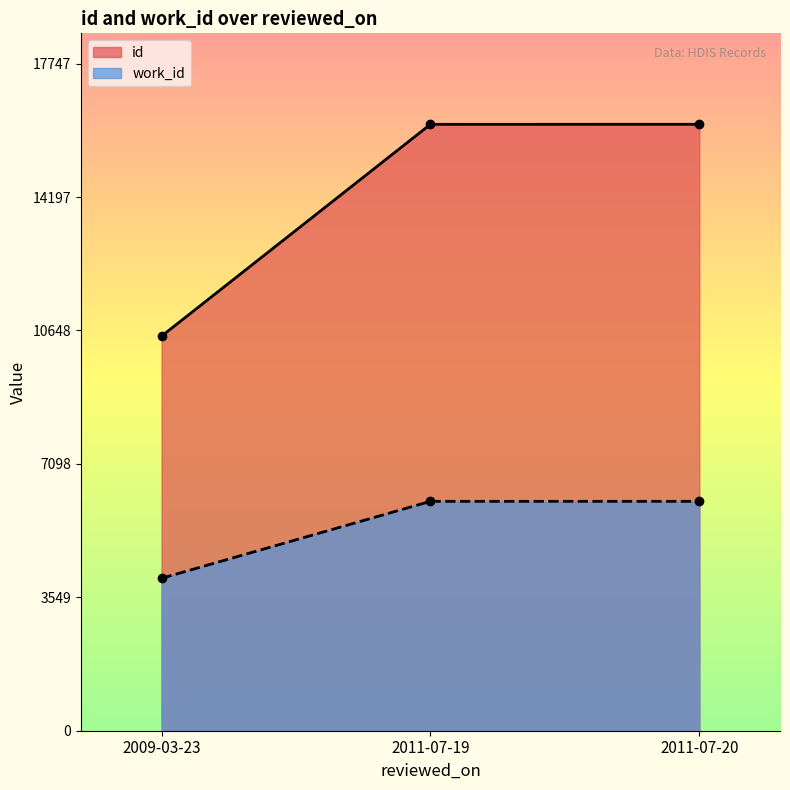

Which category has the highest value in the id series?

2011-07-20